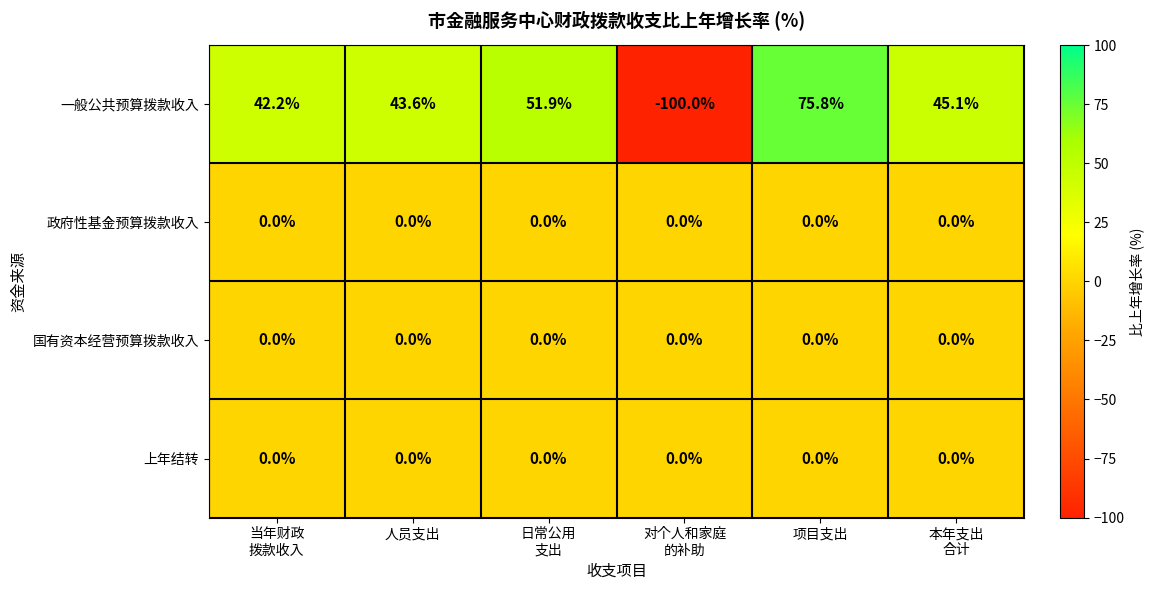

The 政府性基金预算拨款收入 series shows 0.0 at 人员支出. True or false?

True